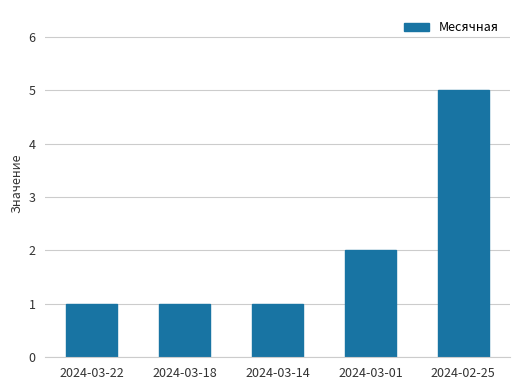

Which has a higher value, 2024-03-01 or 2024-03-14?

2024-03-01